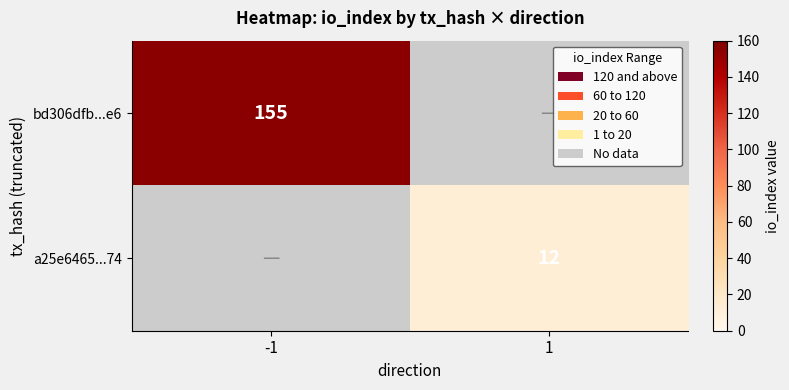

Is it true that bd306dfb...e6 equals 70 at -1?

False